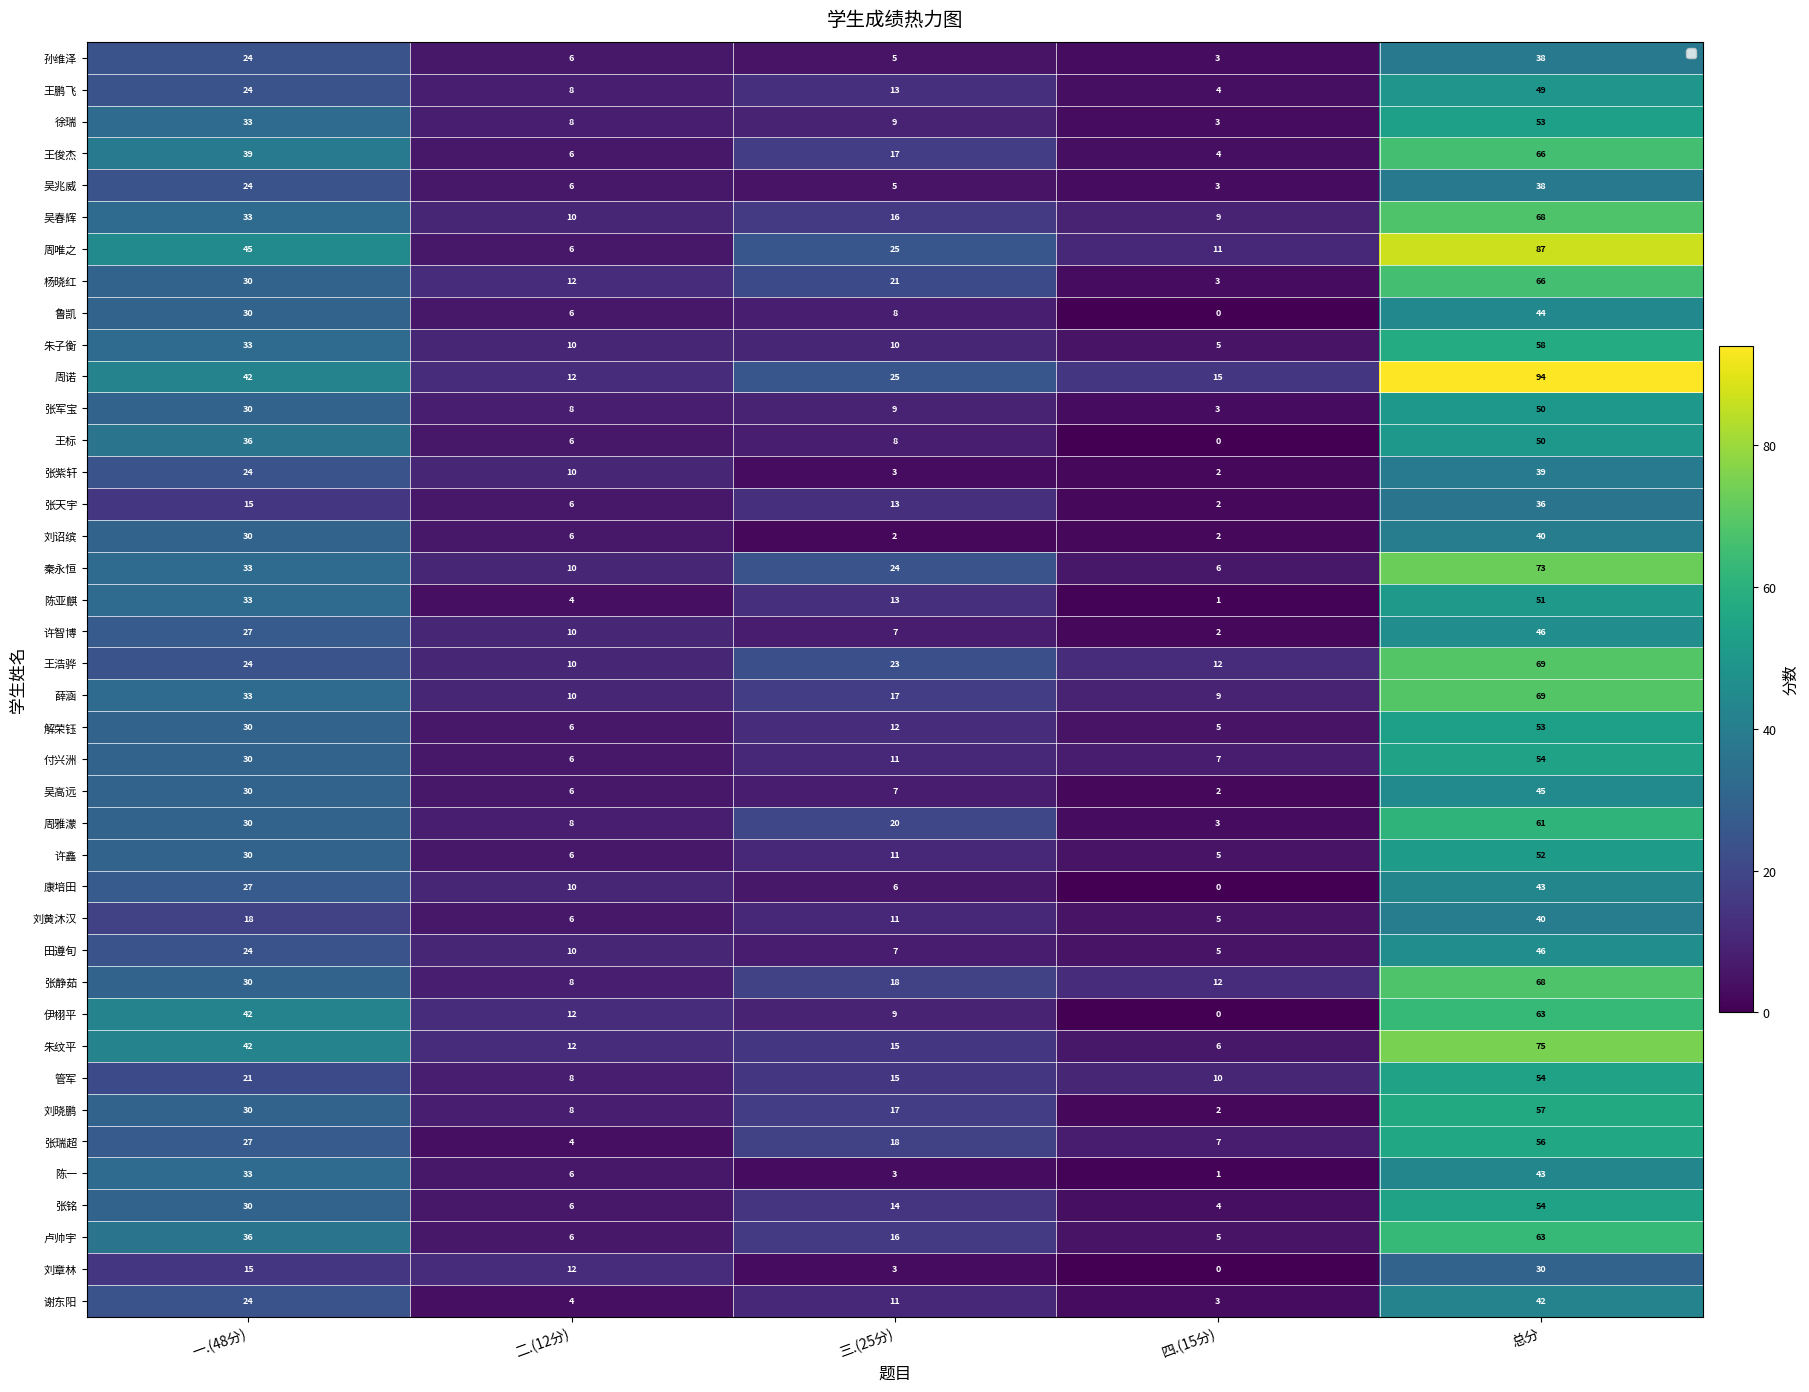

List the labels in order of 张瑞超 value, smallest first.

二.(12分), 四.(15分), 三.(25分), 一.(48分), 总分